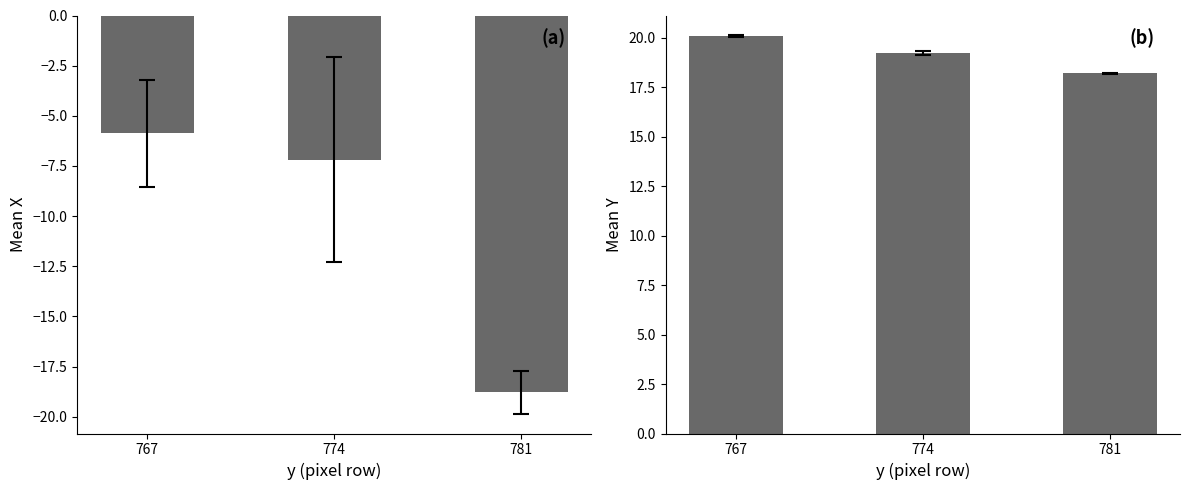

Which series has the largest total across all categories?

Y